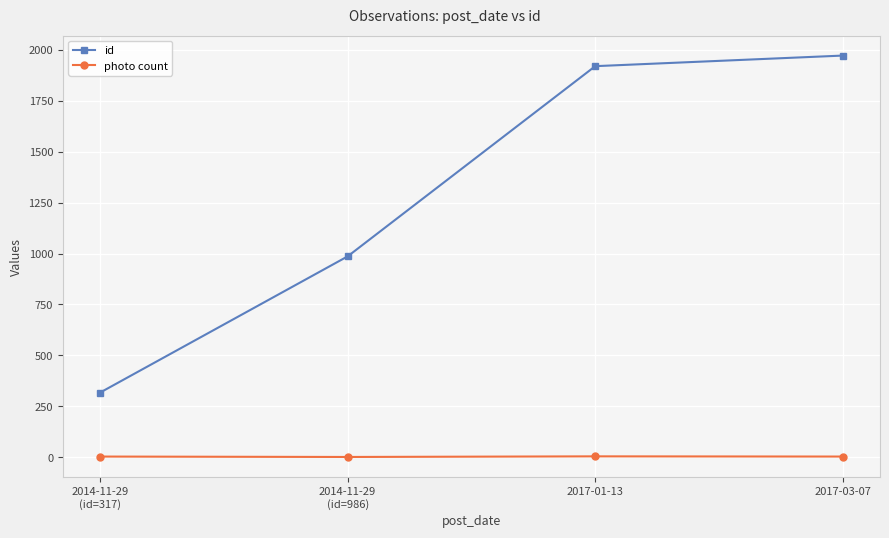

At how many categories does at least one series exceed 944?

3